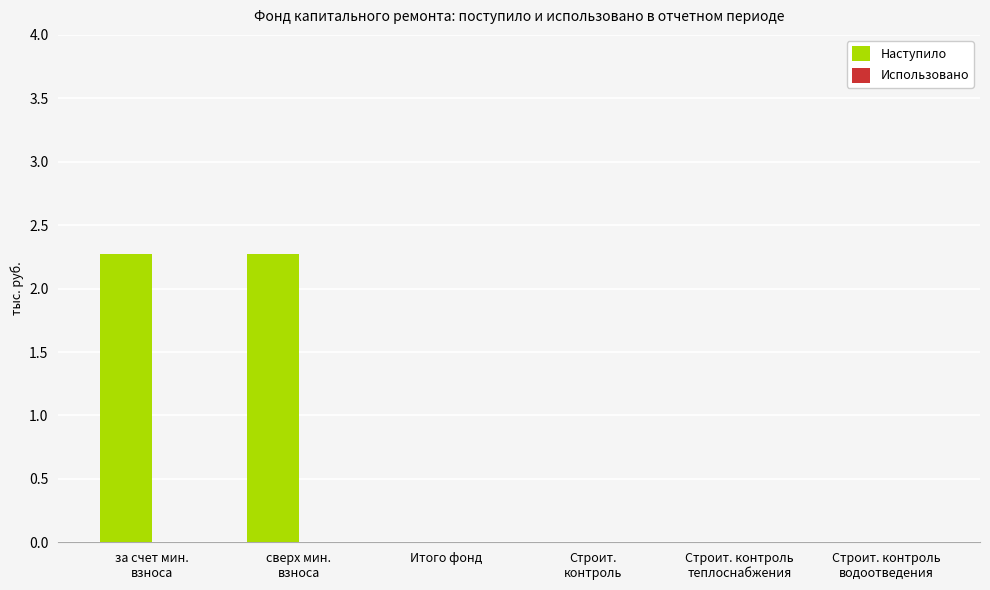

What is the greatest value displayed?

2.3